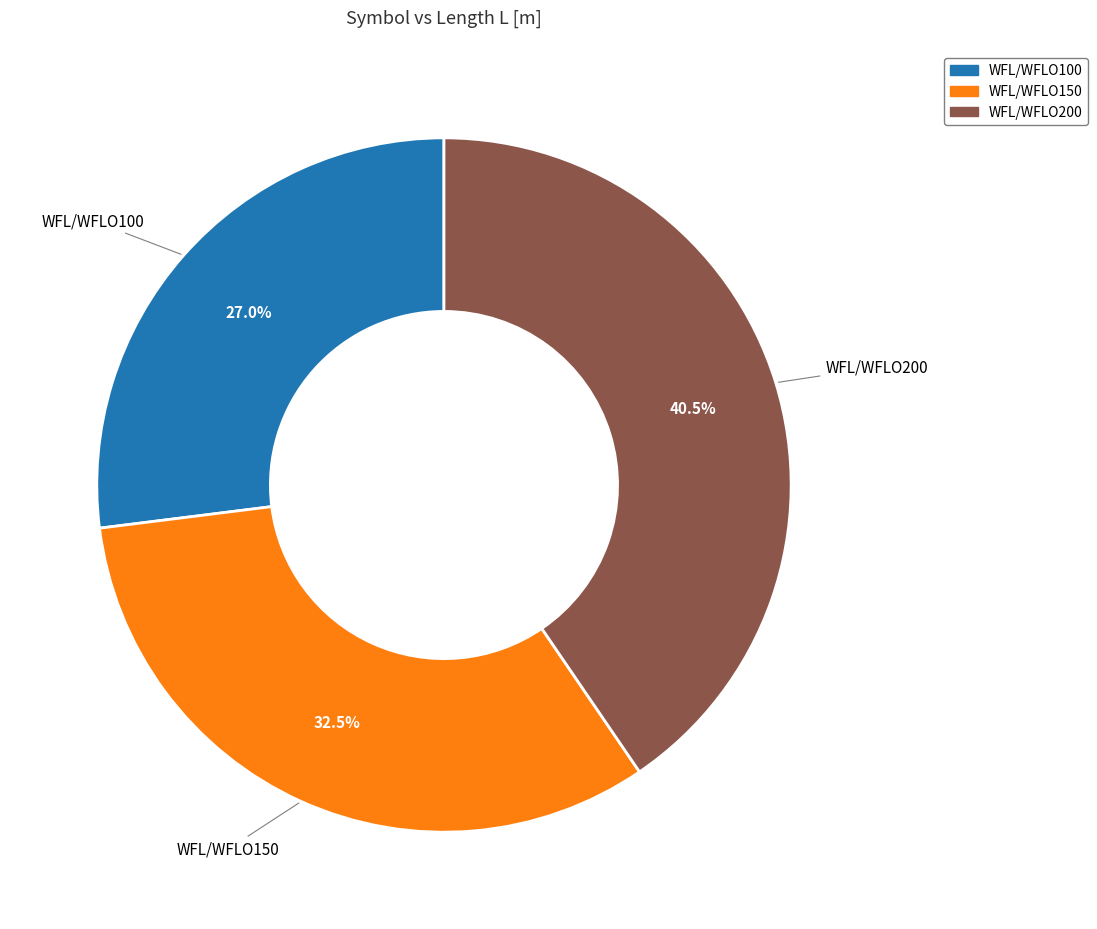

What is the ratio of the value at WFL/WFLO200 to the value at WFL/WFLO150?

1.2